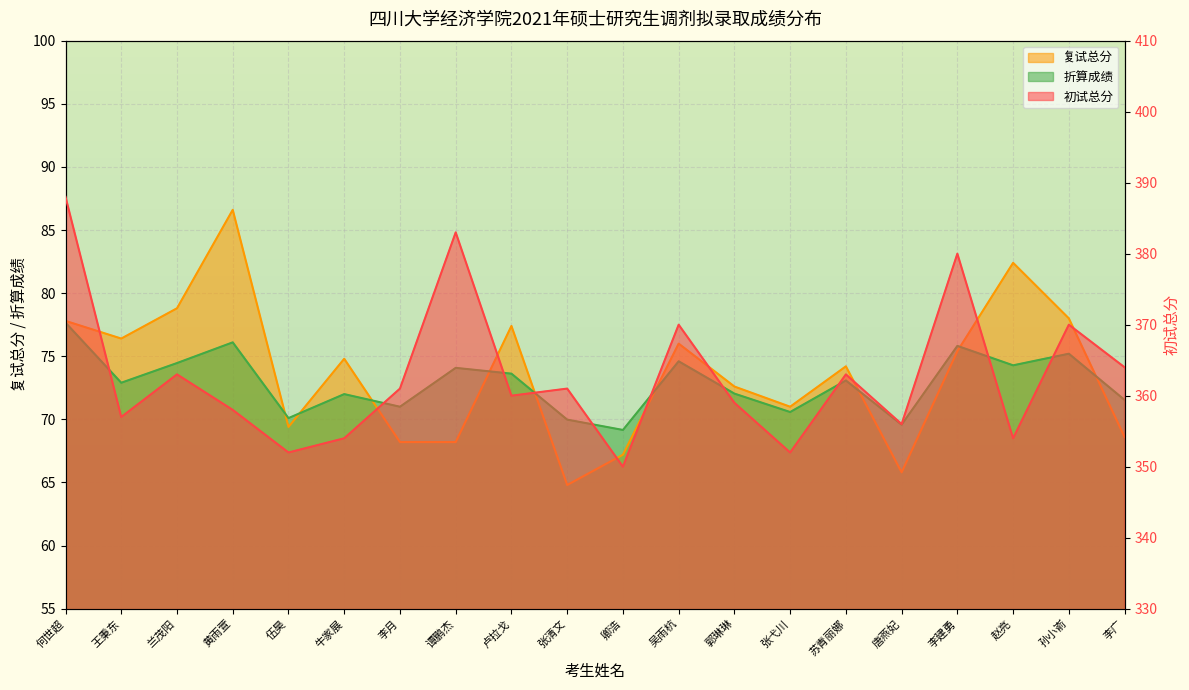

What is the lowest value of the 初试总分 series?

350.0